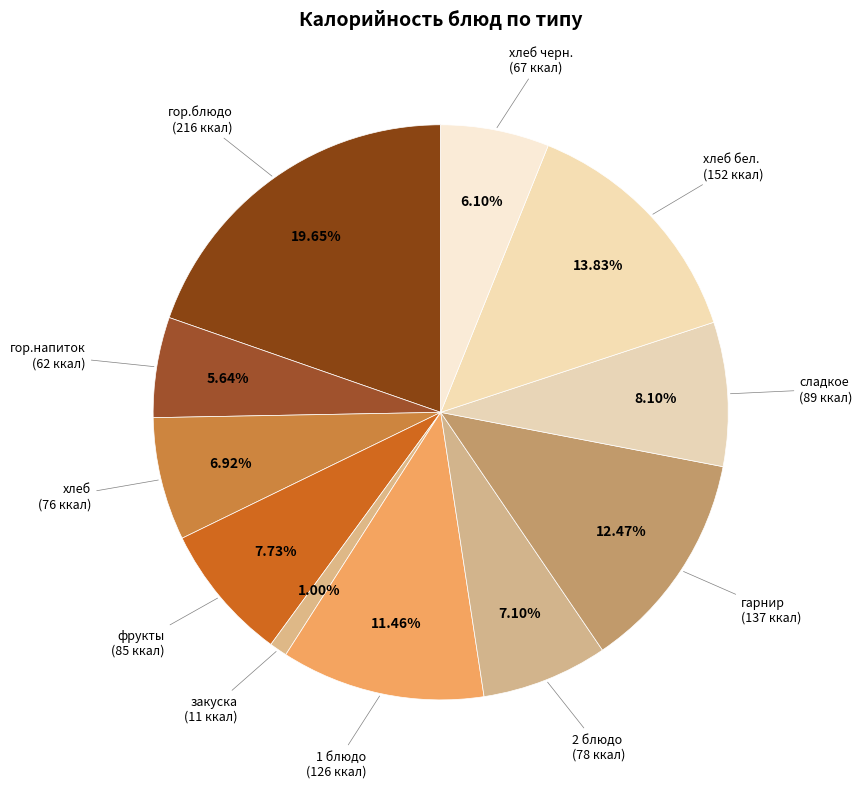

Is it true that гор.блюдо is 20% of the pie?

True